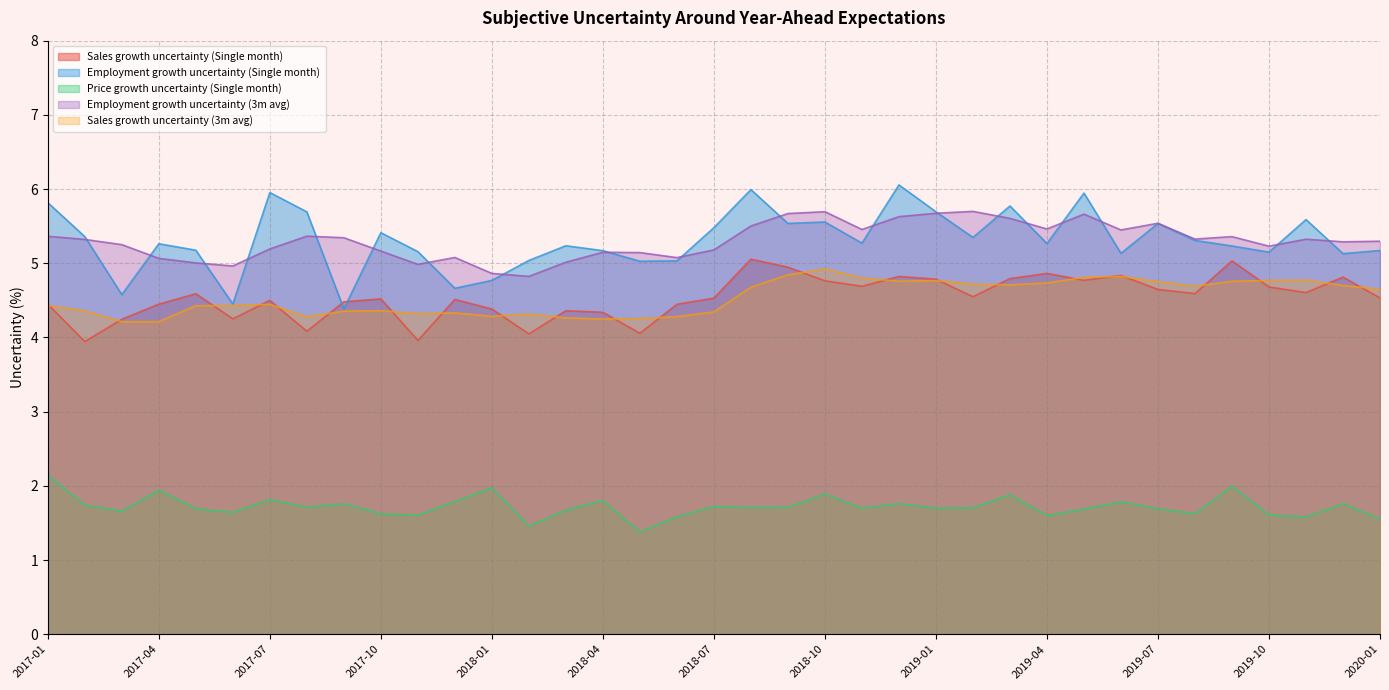

How many values in the Employment growth uncertainty (Single month) series exceed 5?

32